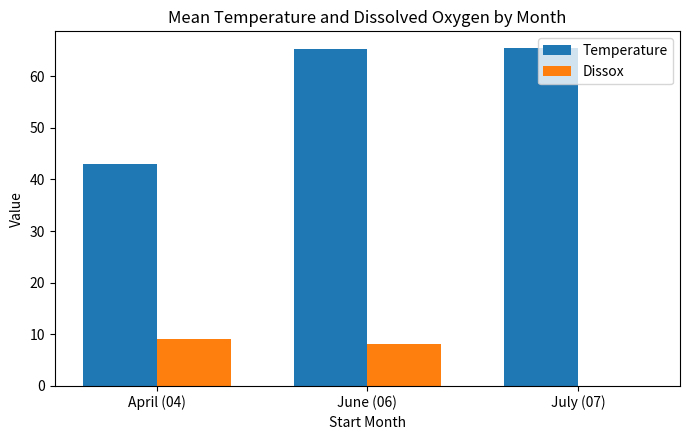

What is the sum of the Temperature values at April (04) and July (07)?

108.4